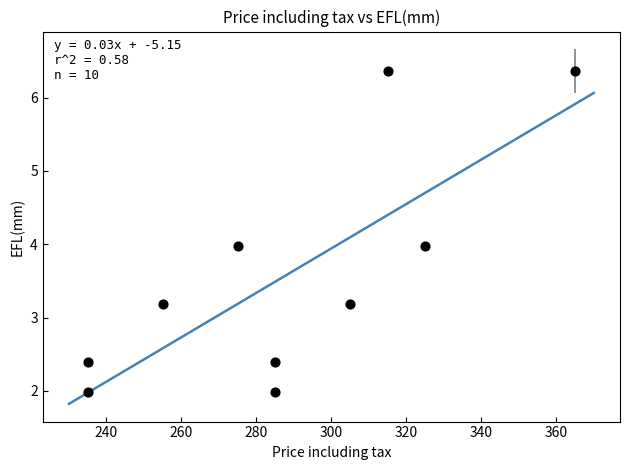

What is the average Y value?

3.6